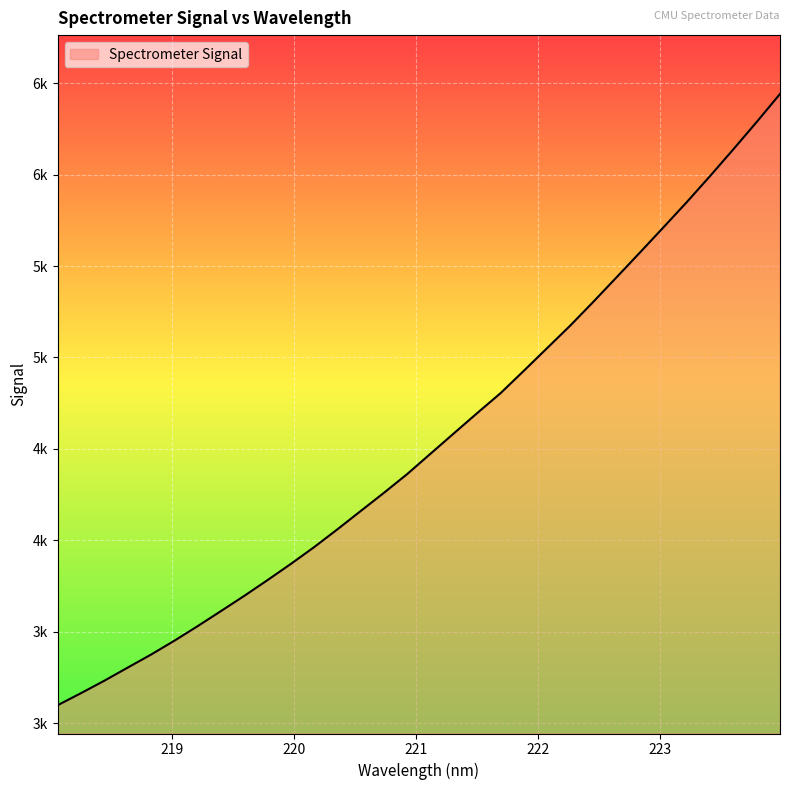

Which category has the lowest value across all series?

218.0596